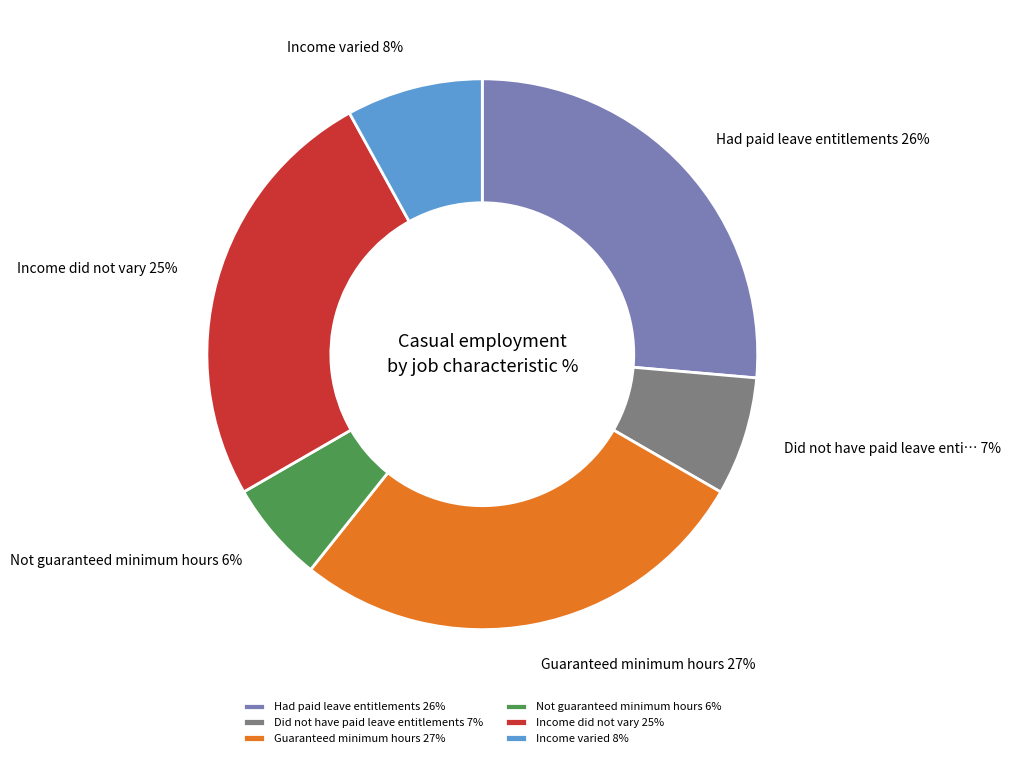

Which slice is the largest?

Guaranteed minimum hours 27%